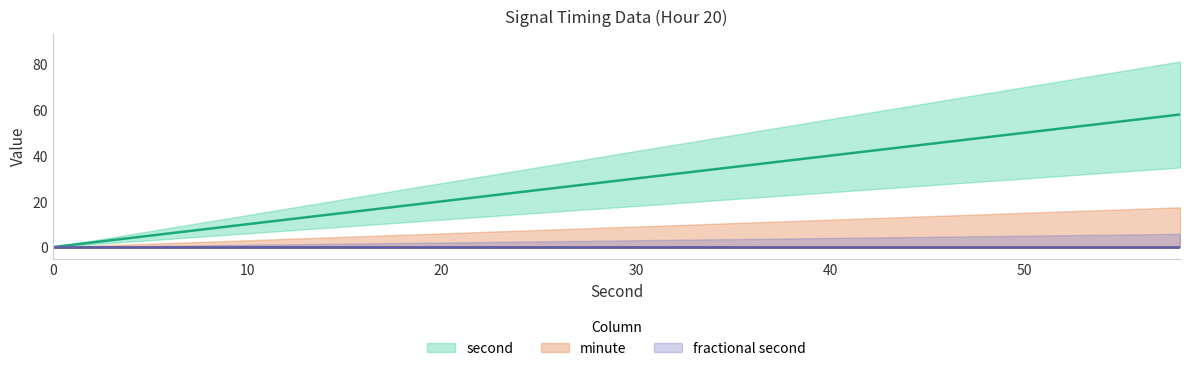

At which category does the chart reach its peak across all series?

58